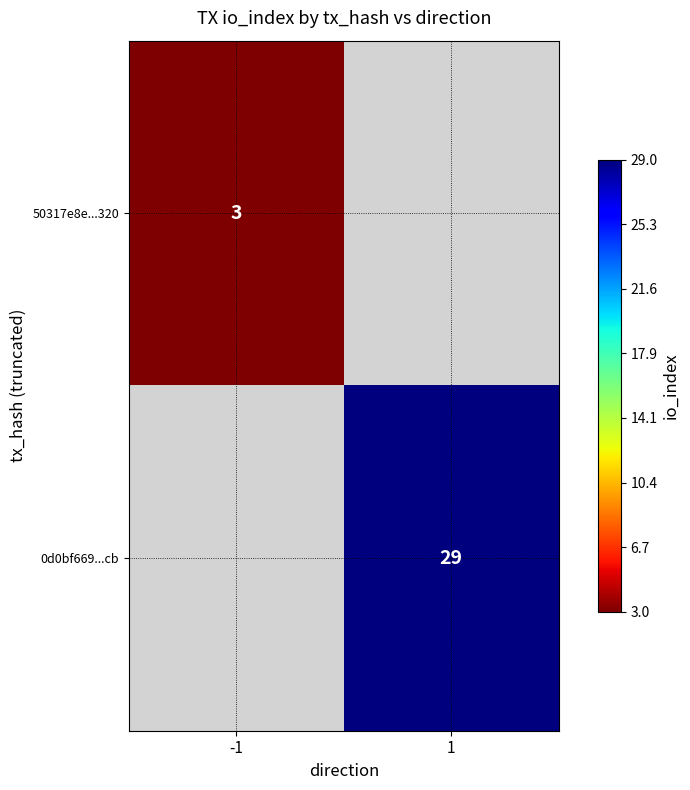

The 50317e8e...320 series shows 3 at -1. True or false?

True